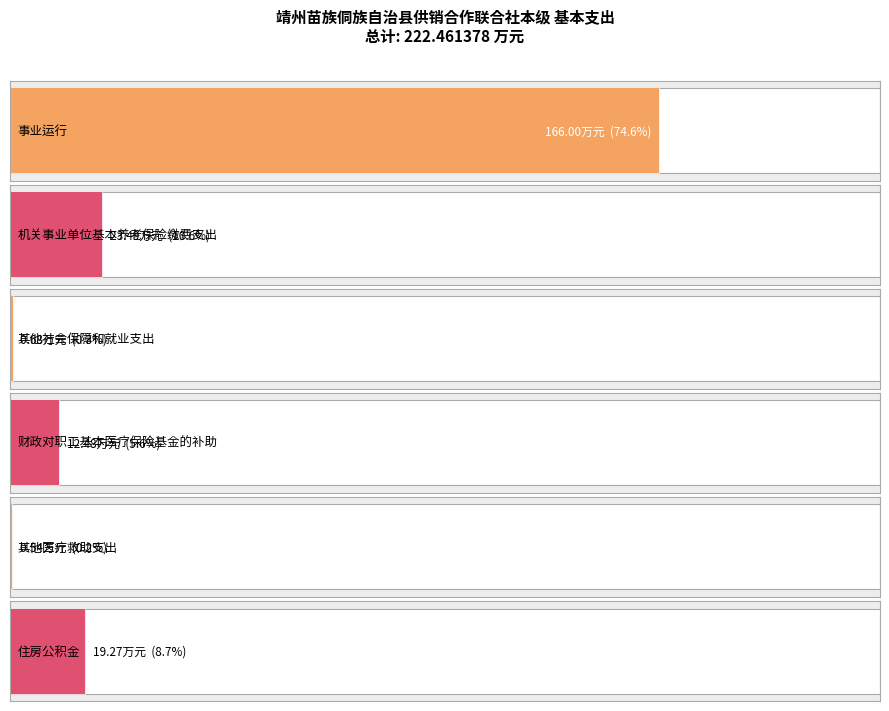

Count the number of data series in this chart.

1